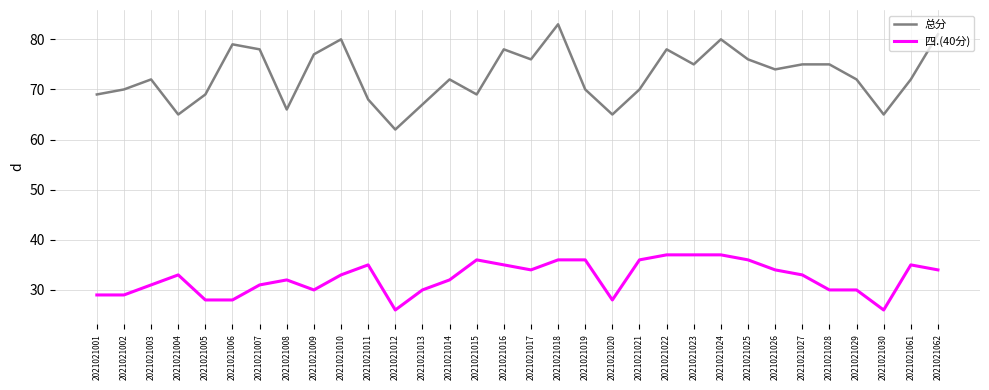

Reading right to left, transcribe all the data shown in this chart.

总分: 2021021062=81	2021021061=72	2021021030=65	2021021029=72	2021021028=75	2021021027=75	2021021026=74	2021021025=76	2021021024=80	2021021023=75	2021021022=78	2021021021=70	2021021020=65	2021021019=70	2021021018=83	2021021017=76	2021021016=78	2021021015=69	2021021014=72	2021021013=67	2021021012=62	2021021011=68	2021021010=80	2021021009=77	2021021008=66	2021021007=78	2021021006=79	2021021005=69	2021021004=65	2021021003=72	2021021002=70	2021021001=69
四.(40分): 2021021062=34	2021021061=35	2021021030=26	2021021029=30	2021021028=30	2021021027=33	2021021026=34	2021021025=36	2021021024=37	2021021023=37	2021021022=37	2021021021=36	2021021020=28	2021021019=36	2021021018=36	2021021017=34	2021021016=35	2021021015=36	2021021014=32	2021021013=30	2021021012=26	2021021011=35	2021021010=33	2021021009=30	2021021008=32	2021021007=31	2021021006=28	2021021005=28	2021021004=33	2021021003=31	2021021002=29	2021021001=29